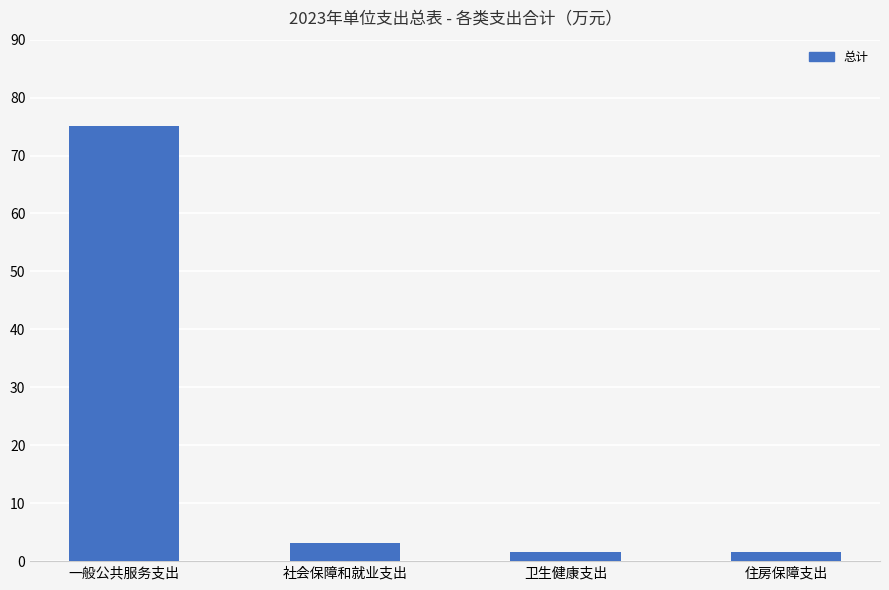

How many data points are less than 3?

2